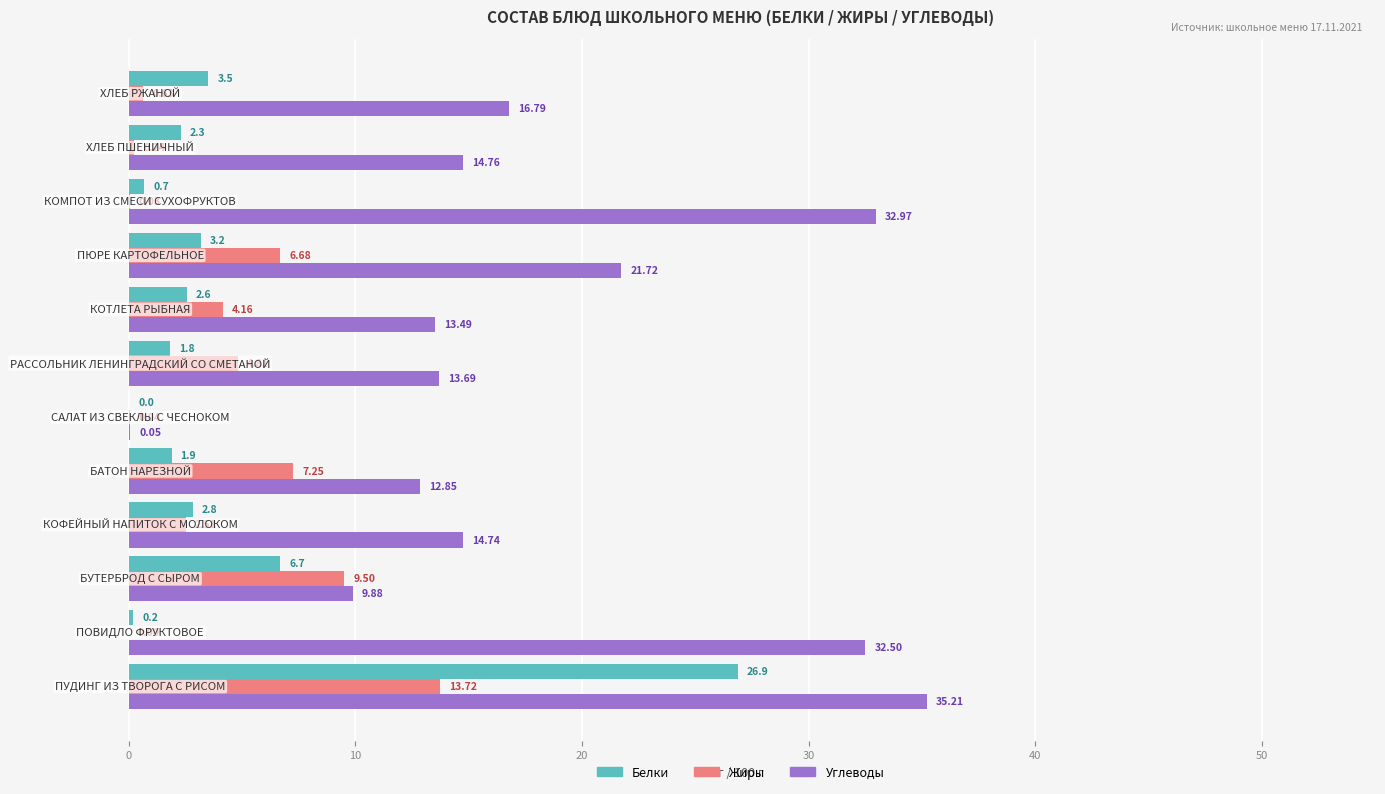

What is the sum of all Жиры values?

49.6